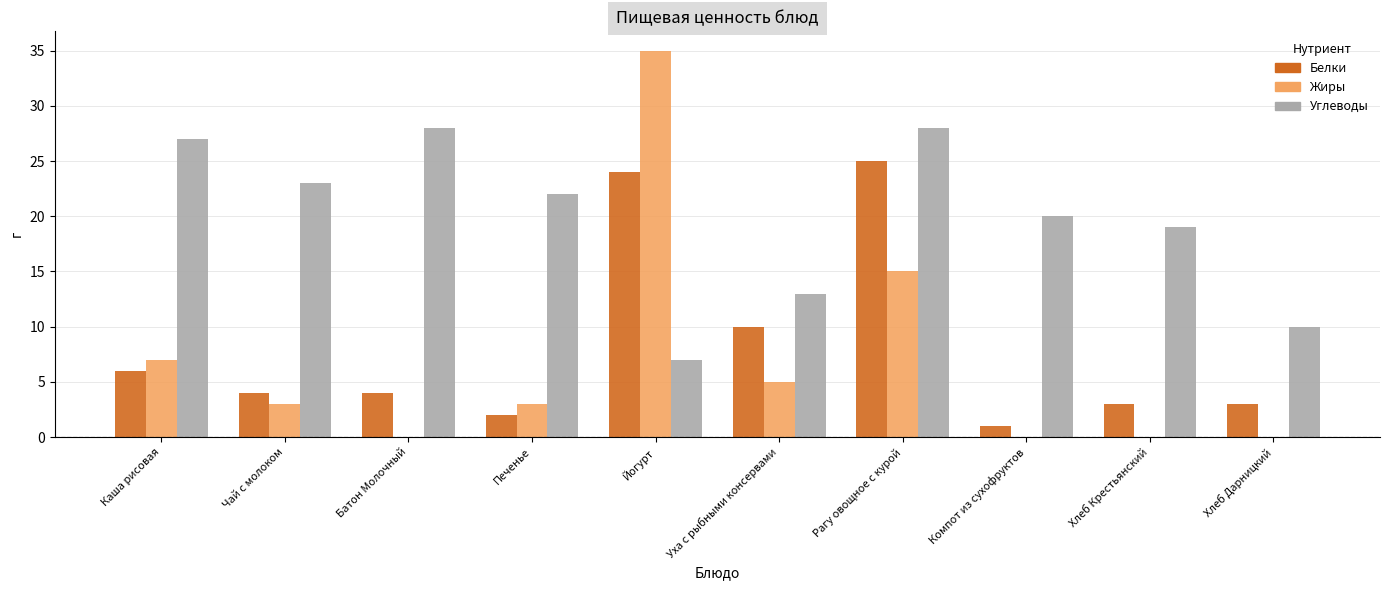

The Углеводы series shows 22 at Печенье. True or false?

True